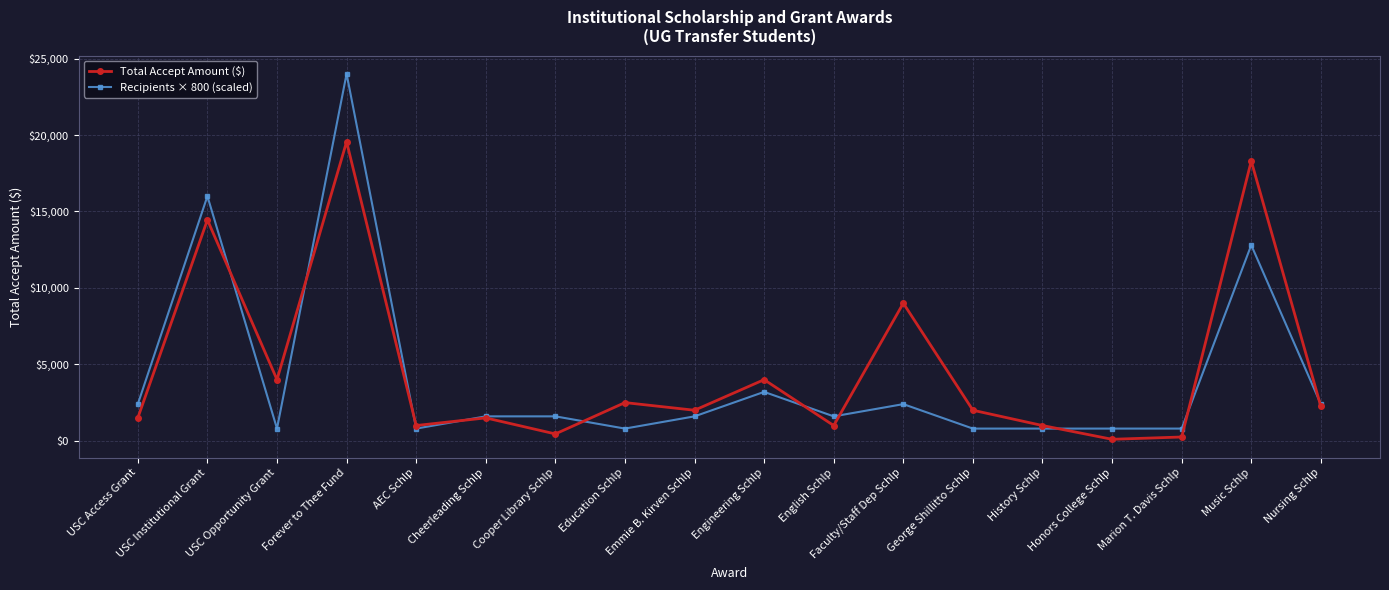

What is the approximate value of Total Accept Amount ($) at Emmie B. Kirven Schlp, to the nearest 50?

2000